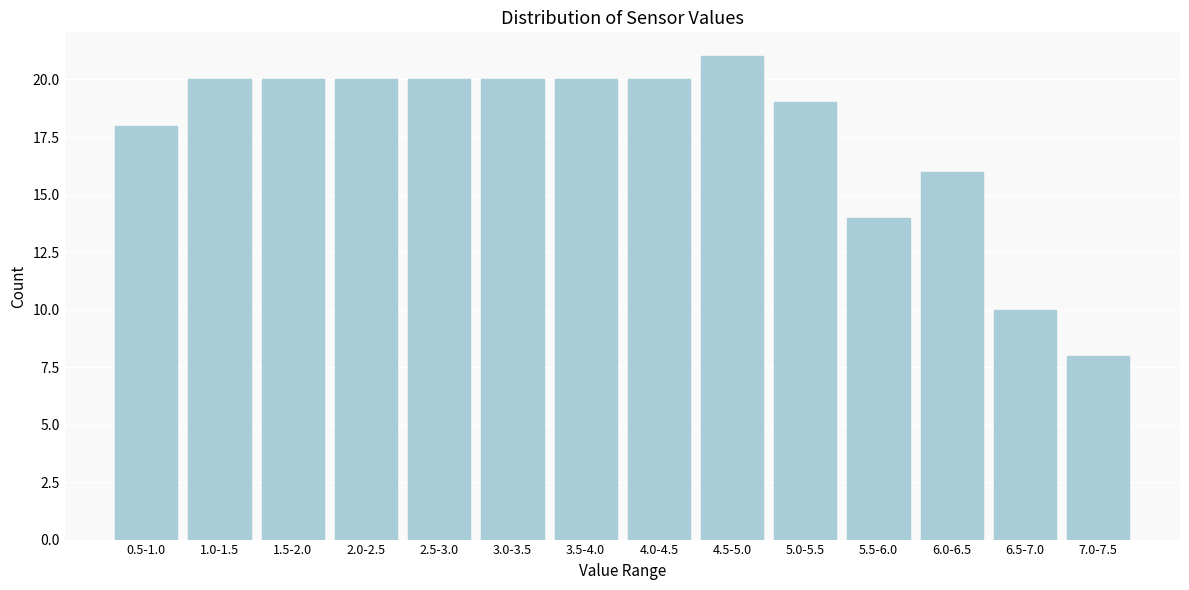

Reading left to right, transcribe all the data shown in this chart.

0.5-1.0=18	1.0-1.5=20	1.5-2.0=20	2.0-2.5=20	2.5-3.0=20	3.0-3.5=20	3.5-4.0=20	4.0-4.5=20	4.5-5.0=21	5.0-5.5=19	5.5-6.0=14	6.0-6.5=16	6.5-7.0=10	7.0-7.5=8